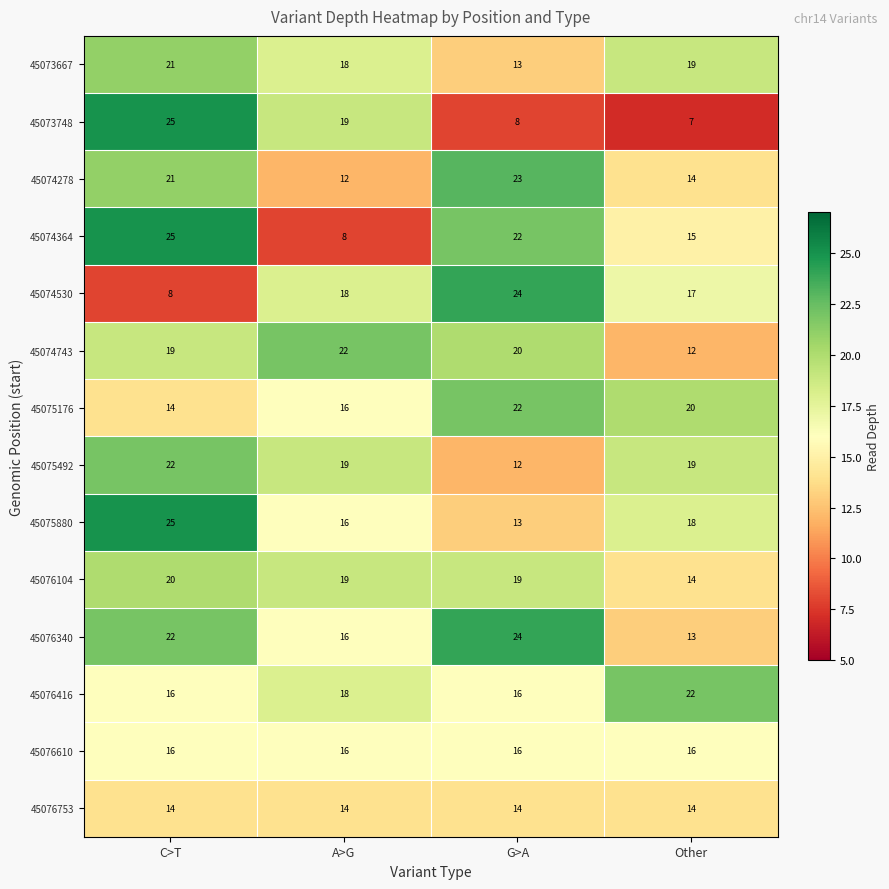

What is the difference between the 45074530 values at C>T and G>A?

16